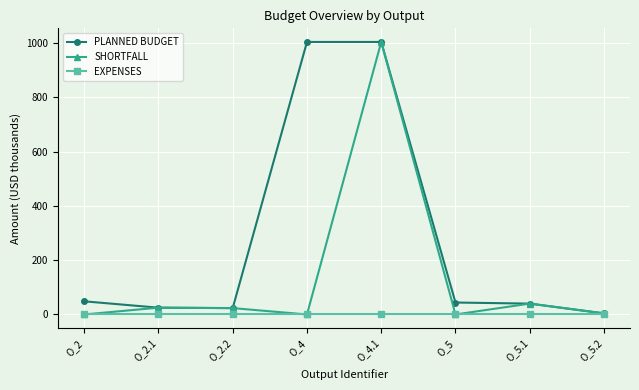

What is the greatest value displayed?

1003.8